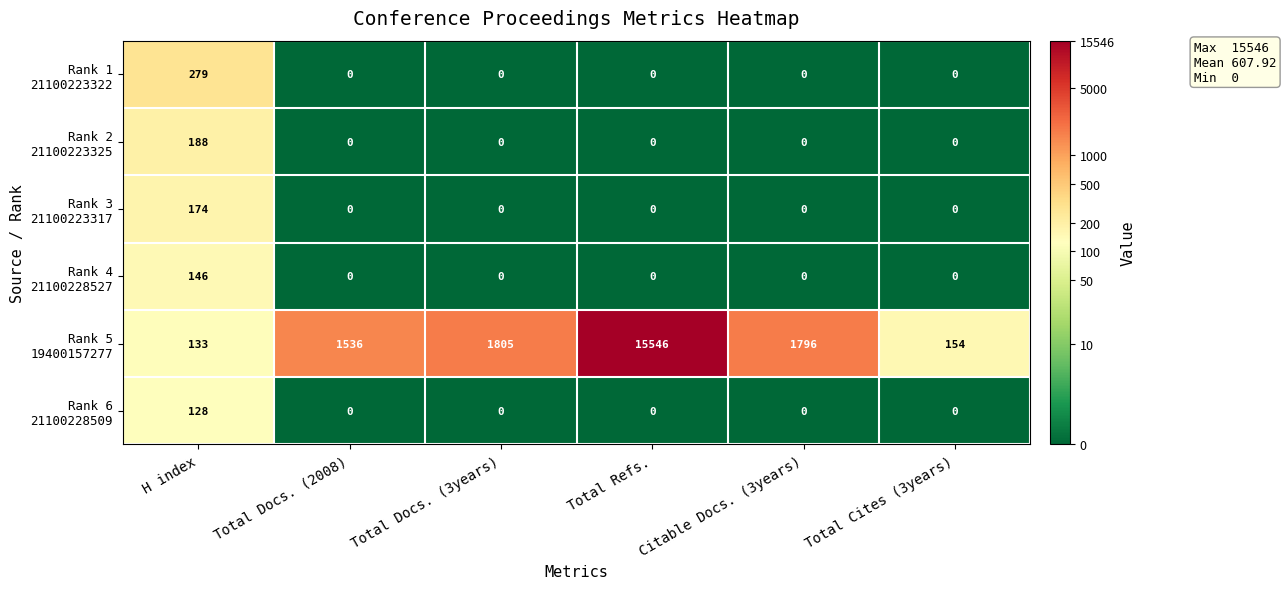

At which category is the sum across all series the highest?

Total Refs.